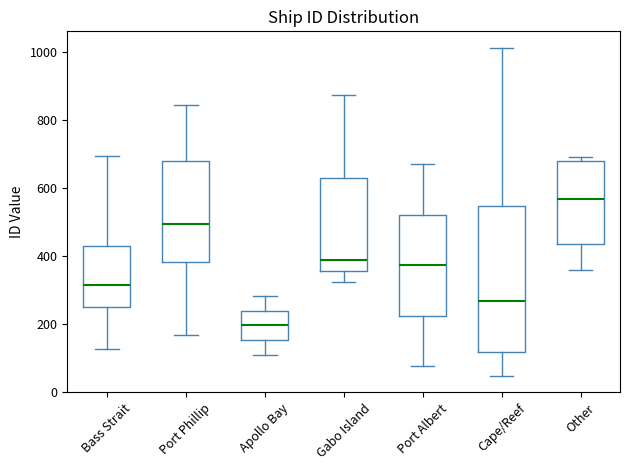

Where does the lower whisker of the box for Port Phillip end on the y-axis? The values are not printed on the chart, so give them approximately, as read against the axis.

160